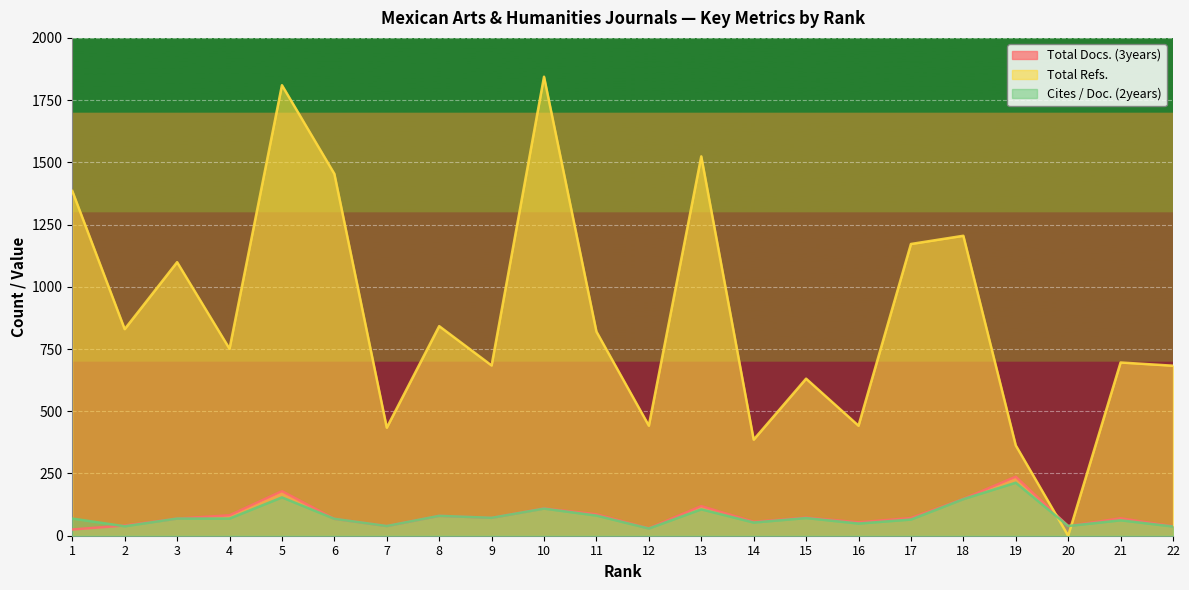

How many lines are shown in the chart?

3